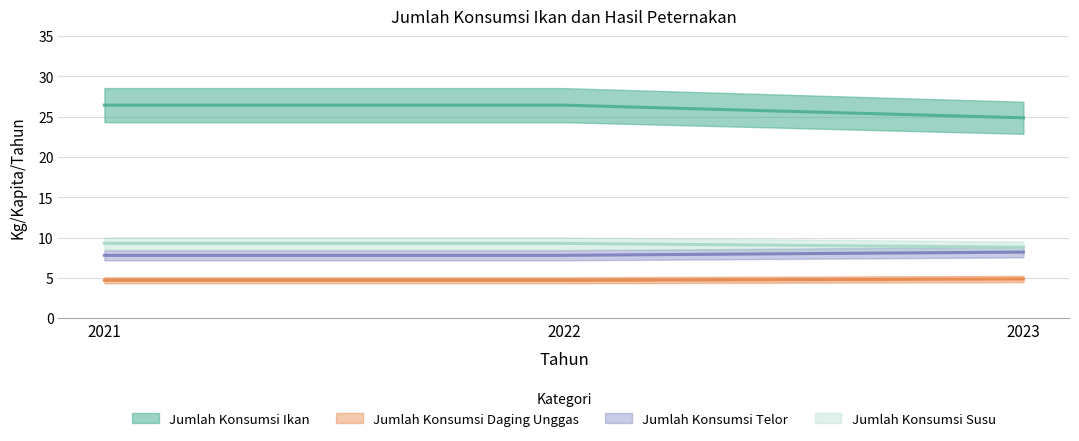

At which category is the sum across all series the highest?

2021